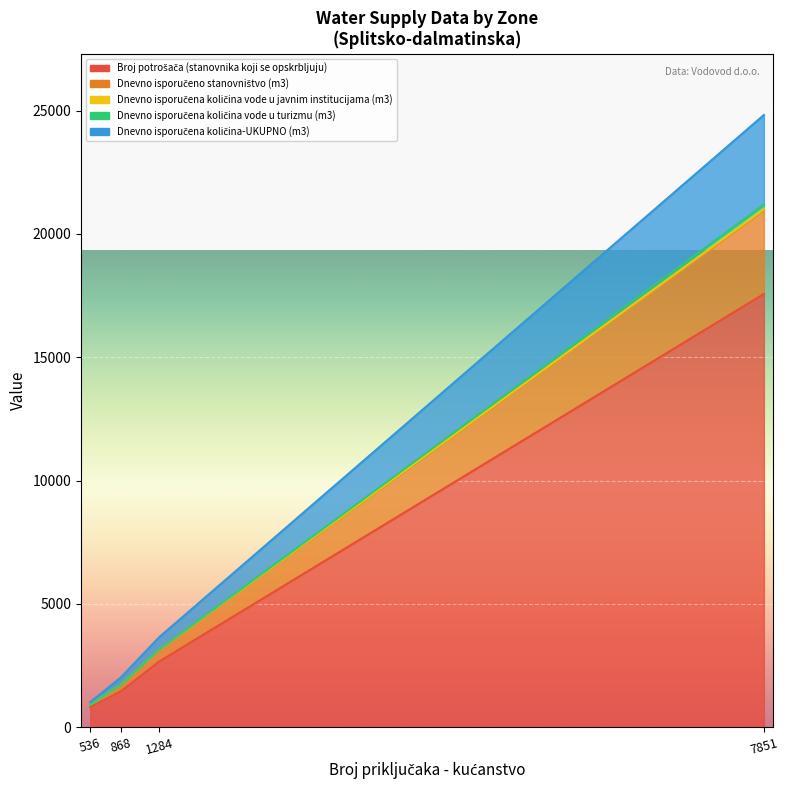

How many lines are shown in the chart?

5